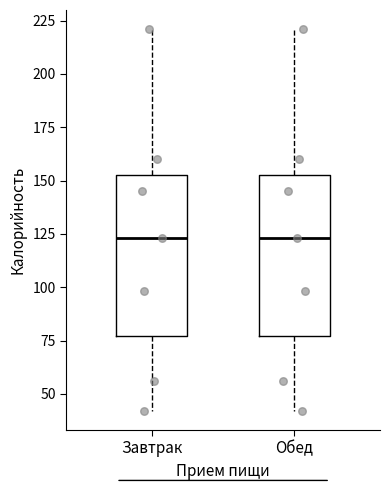

Reading left to right, transcribe this box plot: for each box, give where its median line is, the range the box spans, and where its two whiskers end, as read against the y-axis. The values are not printed on the chart, so give them approximately, as read against the axis.

Завтрак: median 125, box 75 to 155, whiskers 40 to 220
Обед: median 125, box 75 to 155, whiskers 40 to 220